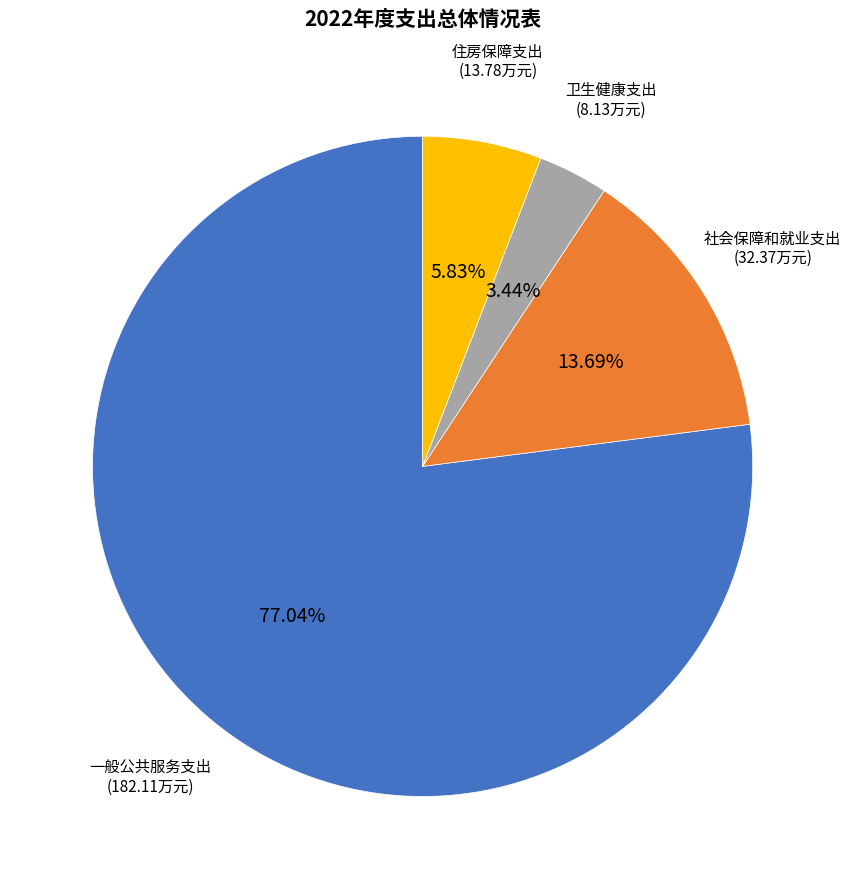

Does any single category account for the majority?

Yes